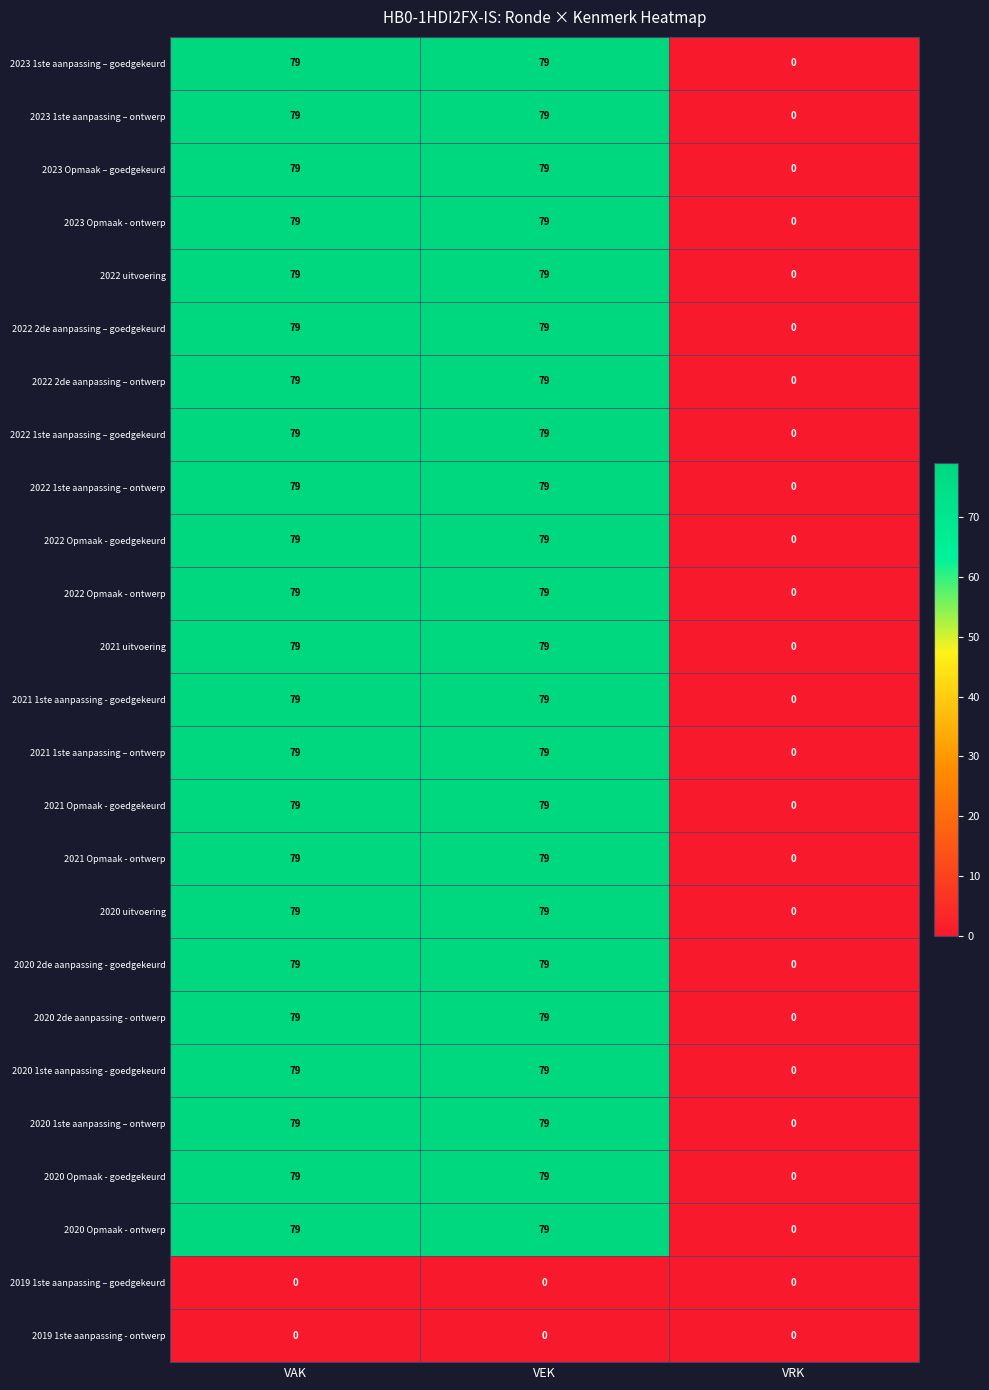

Where is 2021 1ste aanpassing - goedgekeurd nearest to the value 39?

VRK